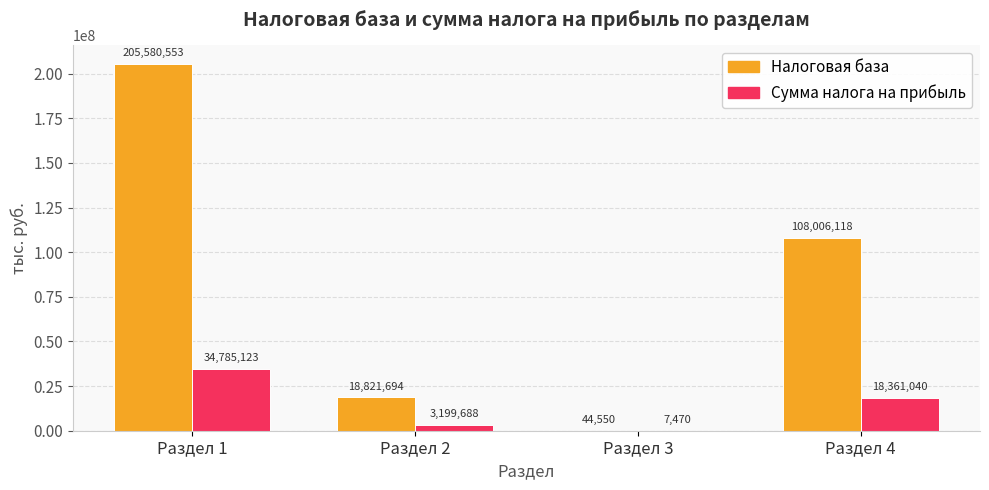

Reading right to left, transcribe all the data shown in this chart.

Налоговая база: Раздел 4=108006118	Раздел 3=44550	Раздел 2=18821694	Раздел 1=205580553
Сумма налога на прибыль: Раздел 4=18361040	Раздел 3=7470	Раздел 2=3199688	Раздел 1=34785123